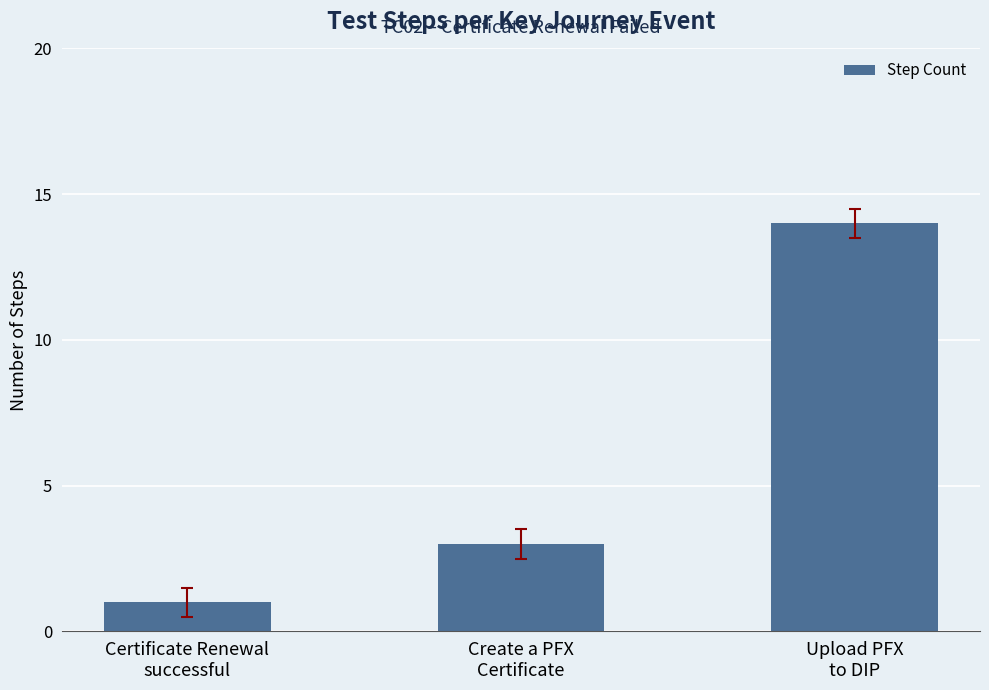

What is the approximate value at Upload PFX
to DIP, to the nearest 10?

10